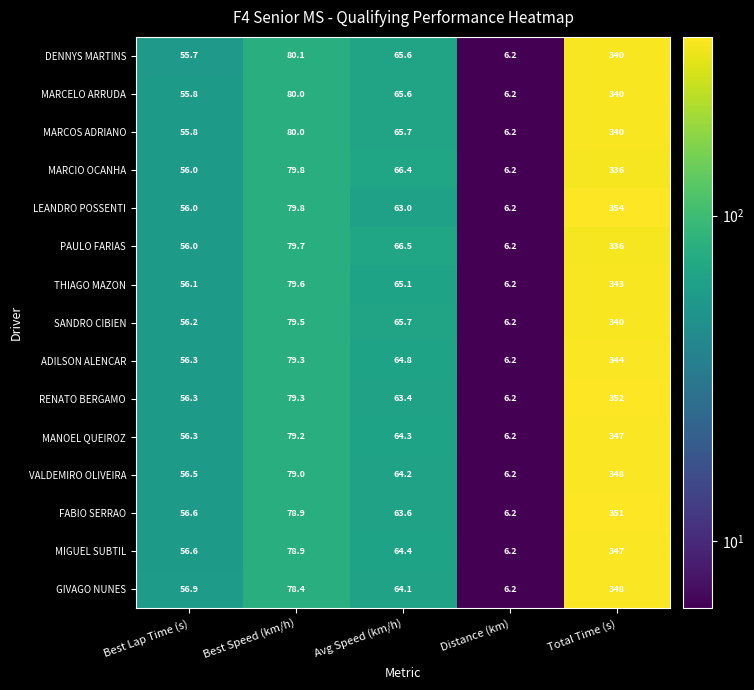

Is it true that PAULO FARIAS equals 8.4 at Distance (km)?

False